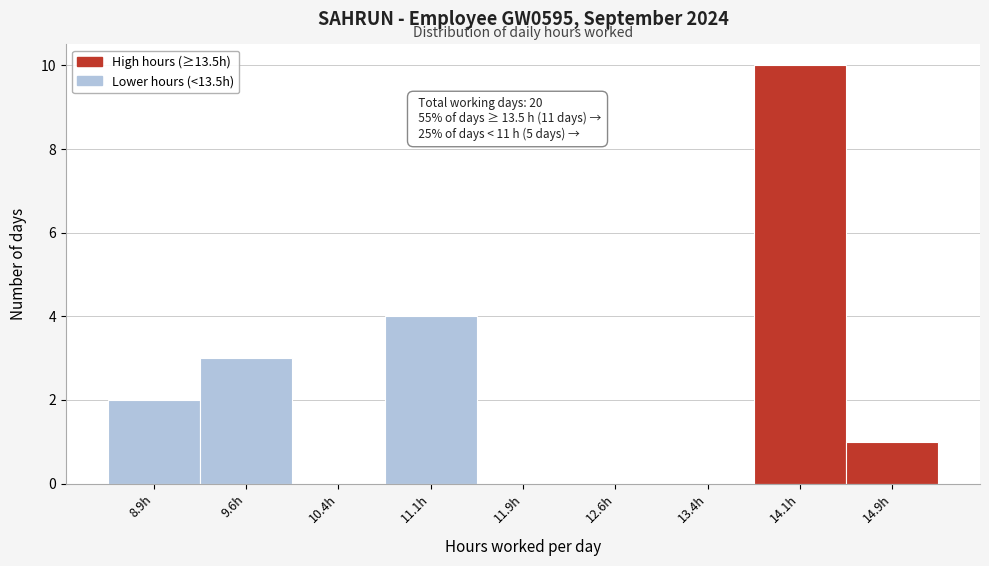

Over which range of the x-axis is the bar tallest?

13.75 to 14.50